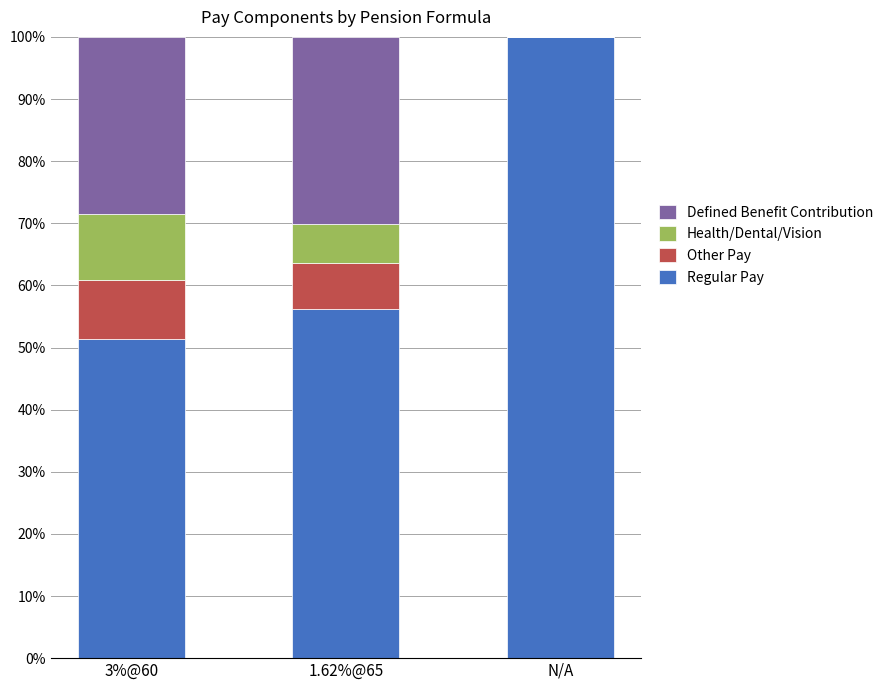

What is the total value across all series at 1.62%@65?

100.0